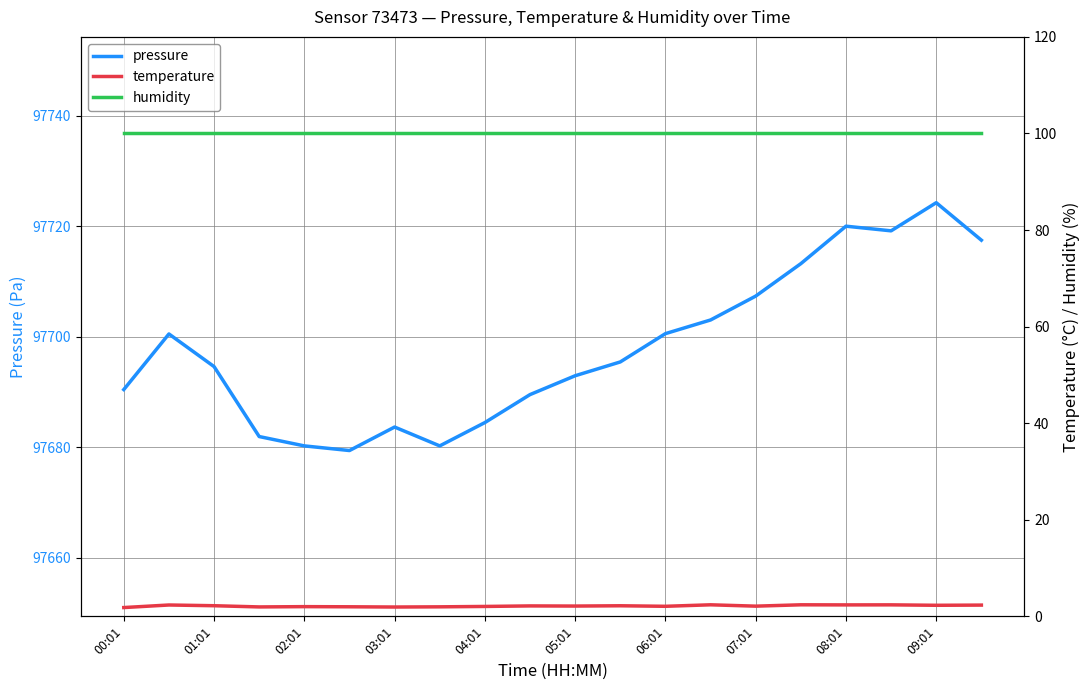

Count the number of categories in the chart.

20